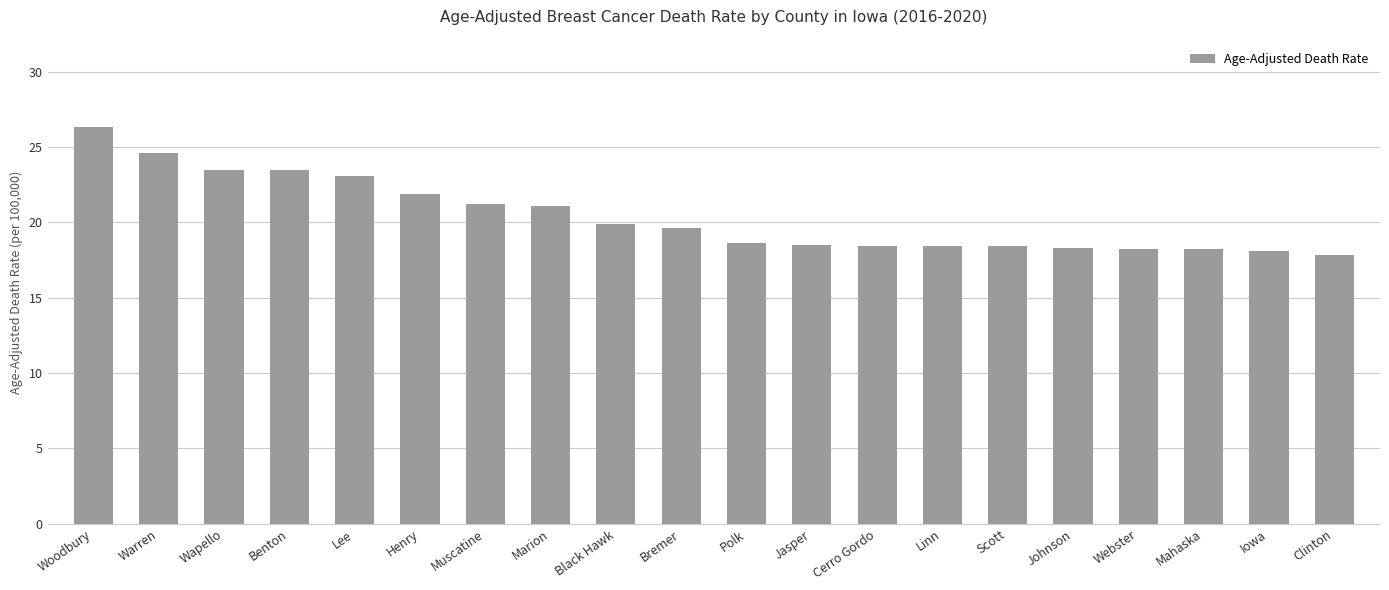

The chart shows a value of 23.5 at Wapello. True or false?

True